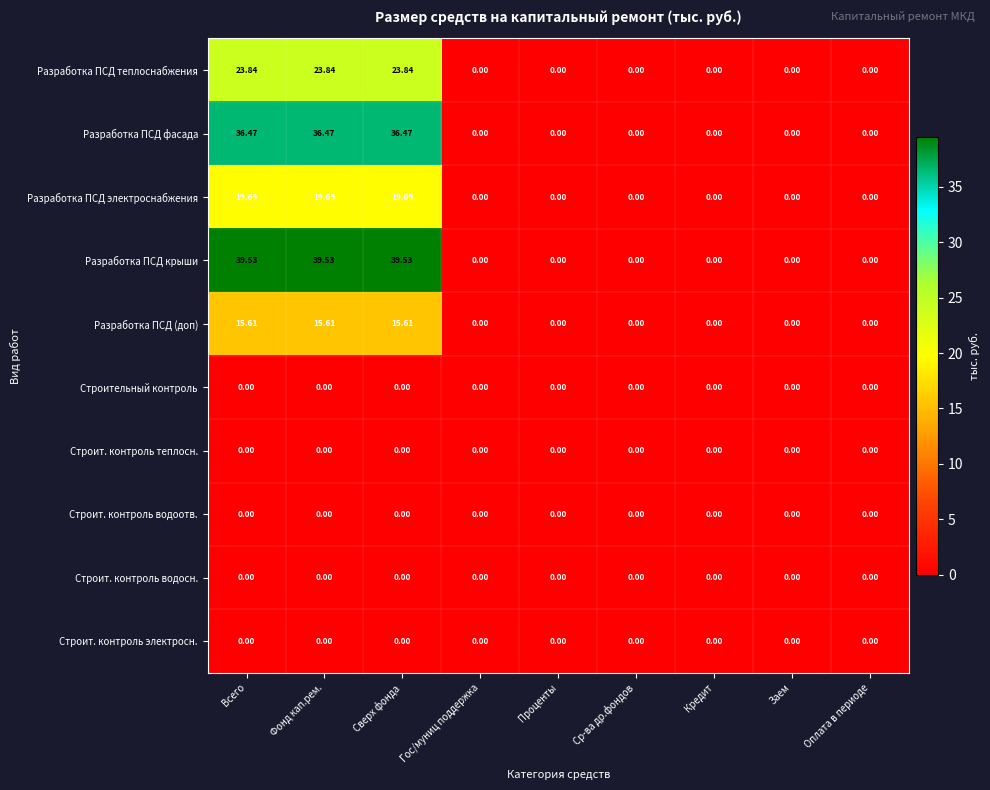

What is the total value across all series at Всего?

135.1